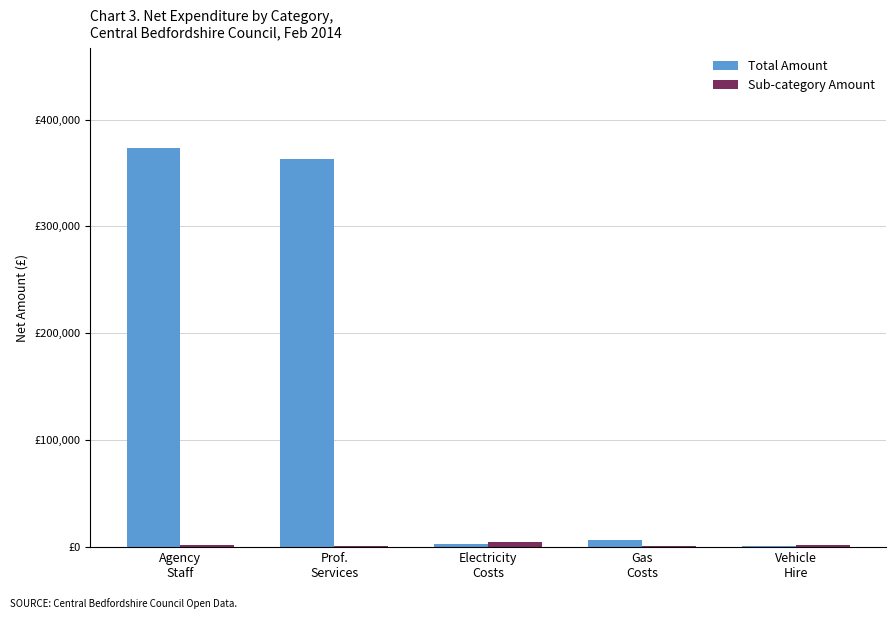

What is the difference between the maximum and minimum values in the Sub-category Amount series?

3603.5